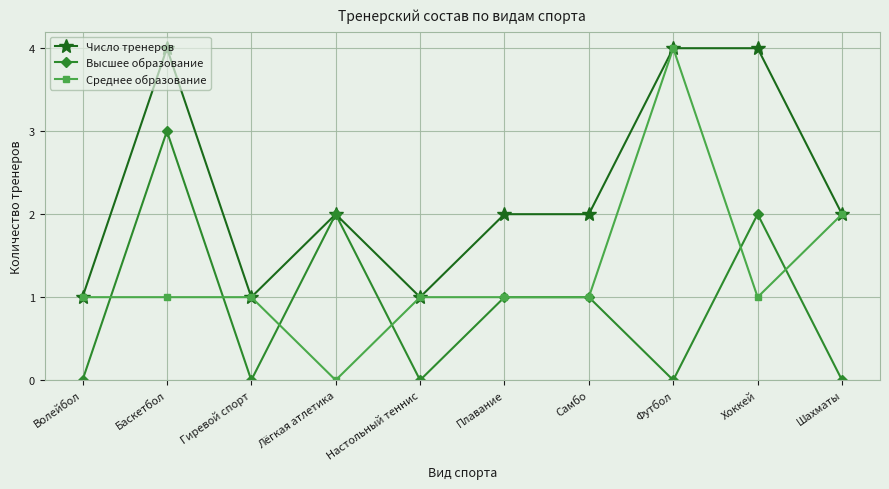

How many Высшее образование values are between 0 and 2?

9